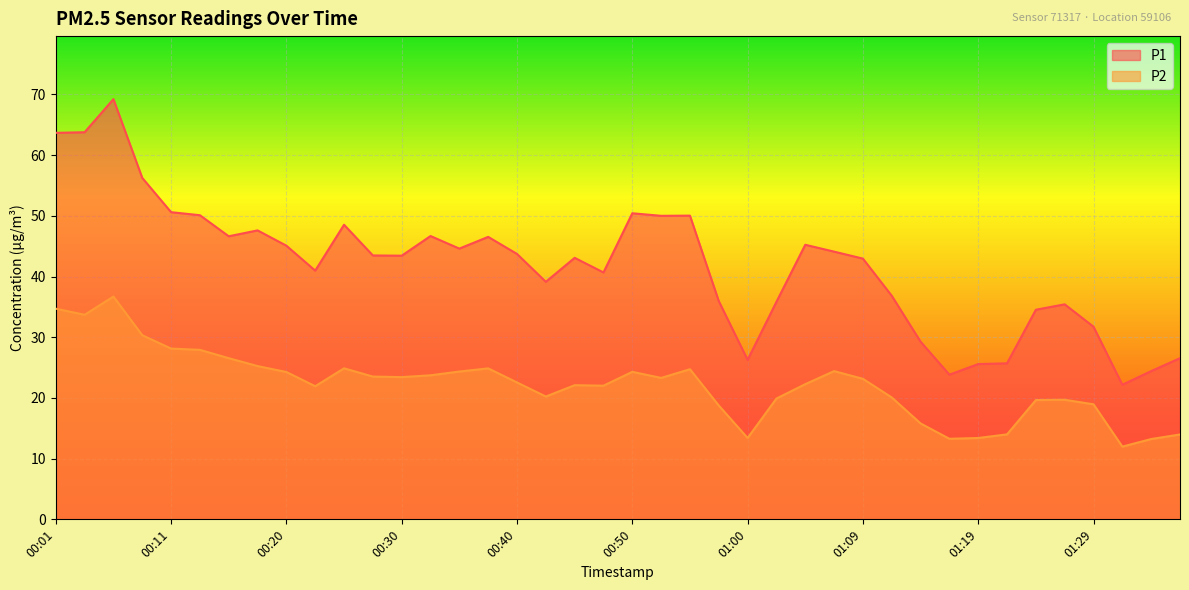

Read the P1 value at 00:45.

43.1